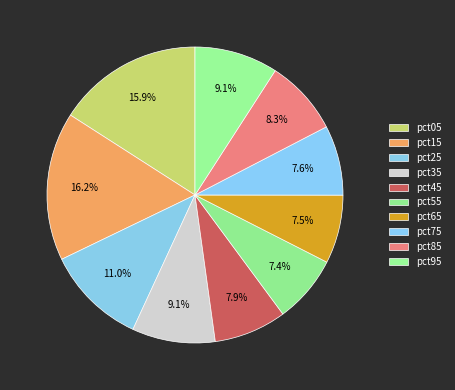

To the nearest percent, what portion does pct15 represent?

16%